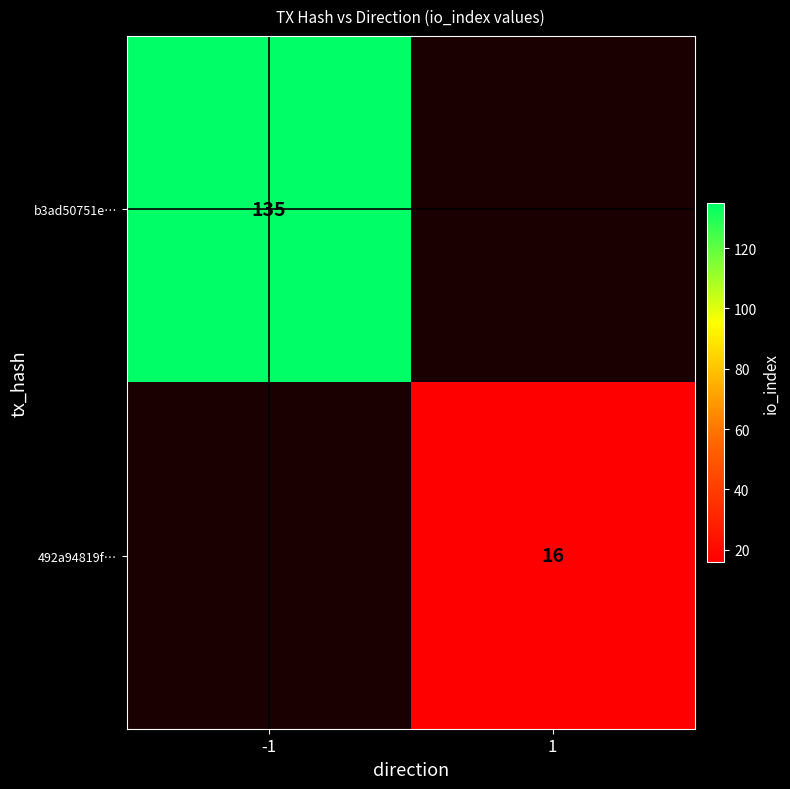

Is the value of 492a94819f… at 1 greater than the value of b3ad50751e… at -1?

No